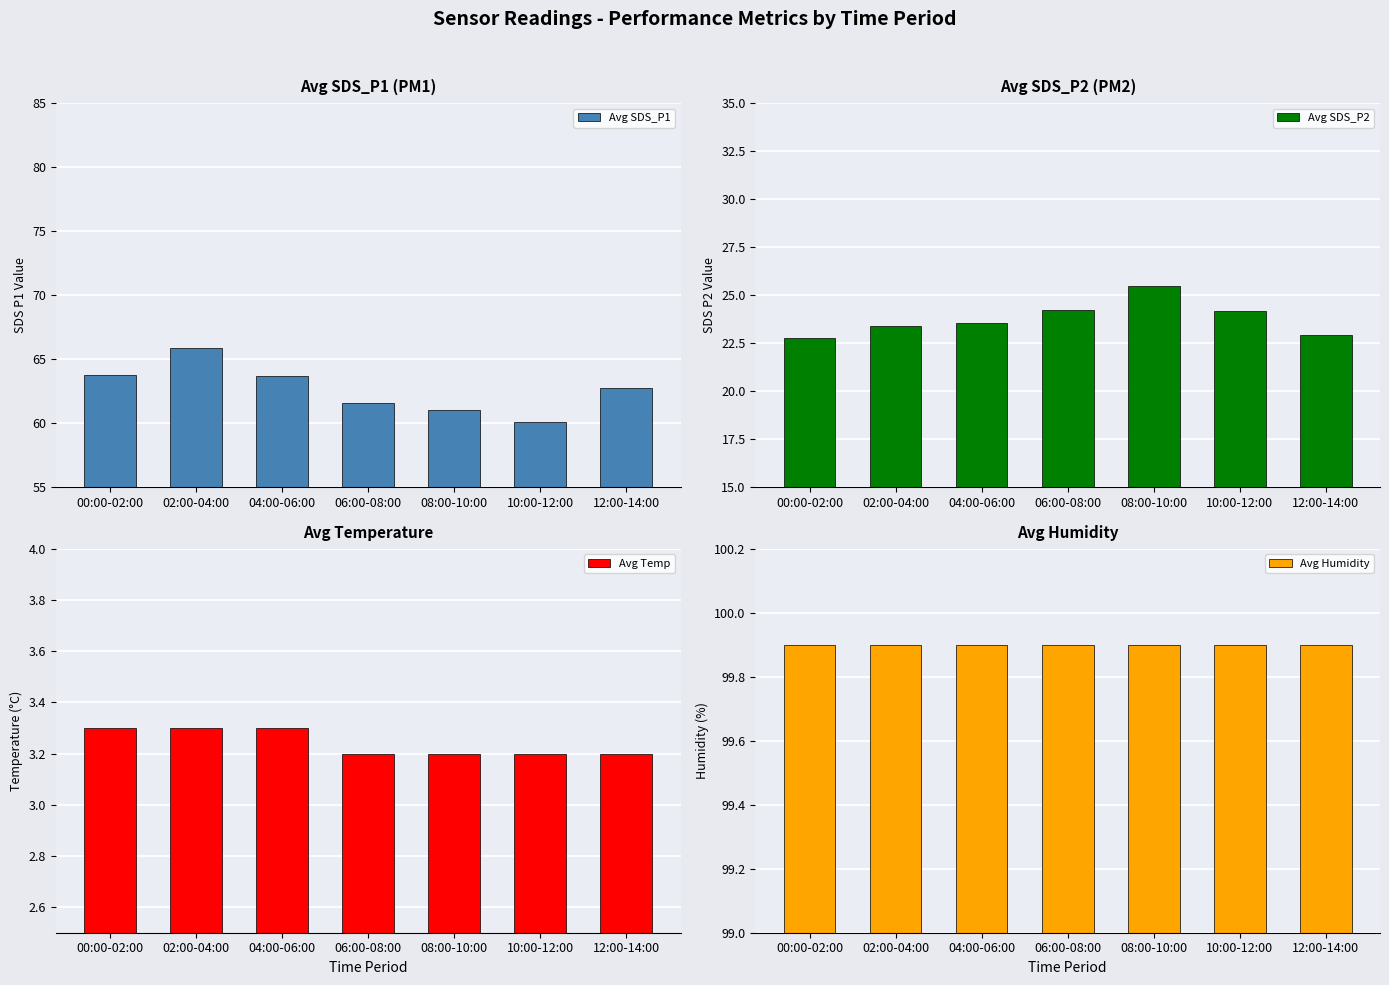

Between 02:00-04:00 and 08:00-10:00, which series saw the biggest shift?

Avg SDS_P1